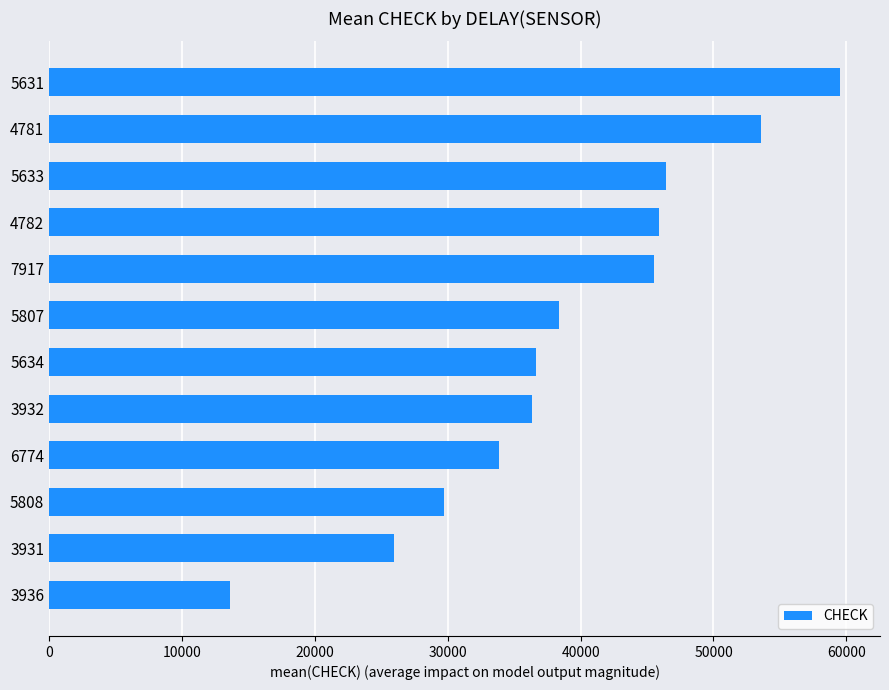

Reading top to bottom, extract all data points from this chart.

5631=59554.0	4781=53603.0	5633=46421.0	4782=45879.0	7917=45553.0	5807=38357.0	5634=36671.0	3932=36369.0	6774=33886.0	5808=29756.0	3931=25955.0	3936=13626.8